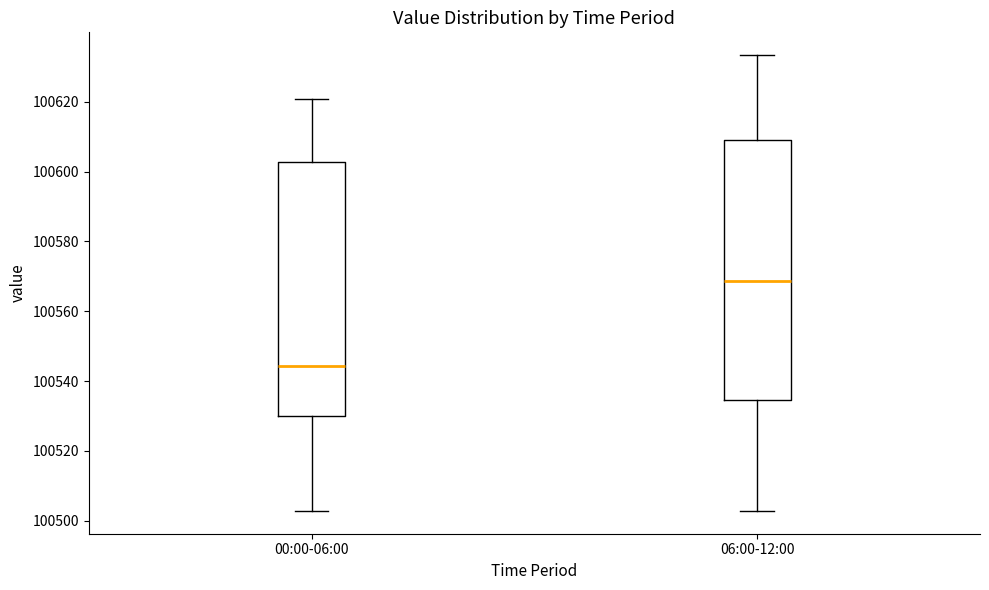

Reading left to right, read every box against the y-axis: the position of its median line, the range the box covers, and the ends of its whiskers. The values are not printed on the chart, so give them approximately, as read against the axis.

00:00-06:00: median 100544, box 100530 to 100602, whiskers 100502 to 100620
06:00-12:00: median 100568, box 100534 to 100608, whiskers 100502 to 100634